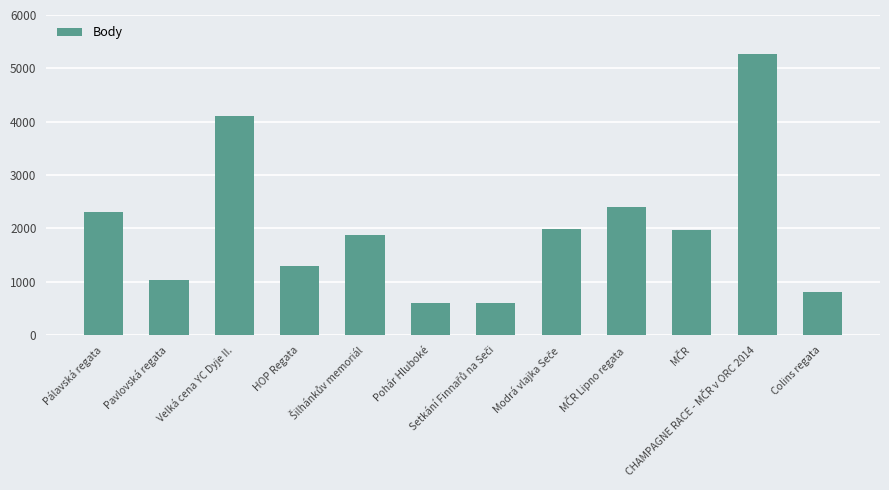

The chart shows a value of 4107 at Velká cena YC Dyje II.. True or false?

True